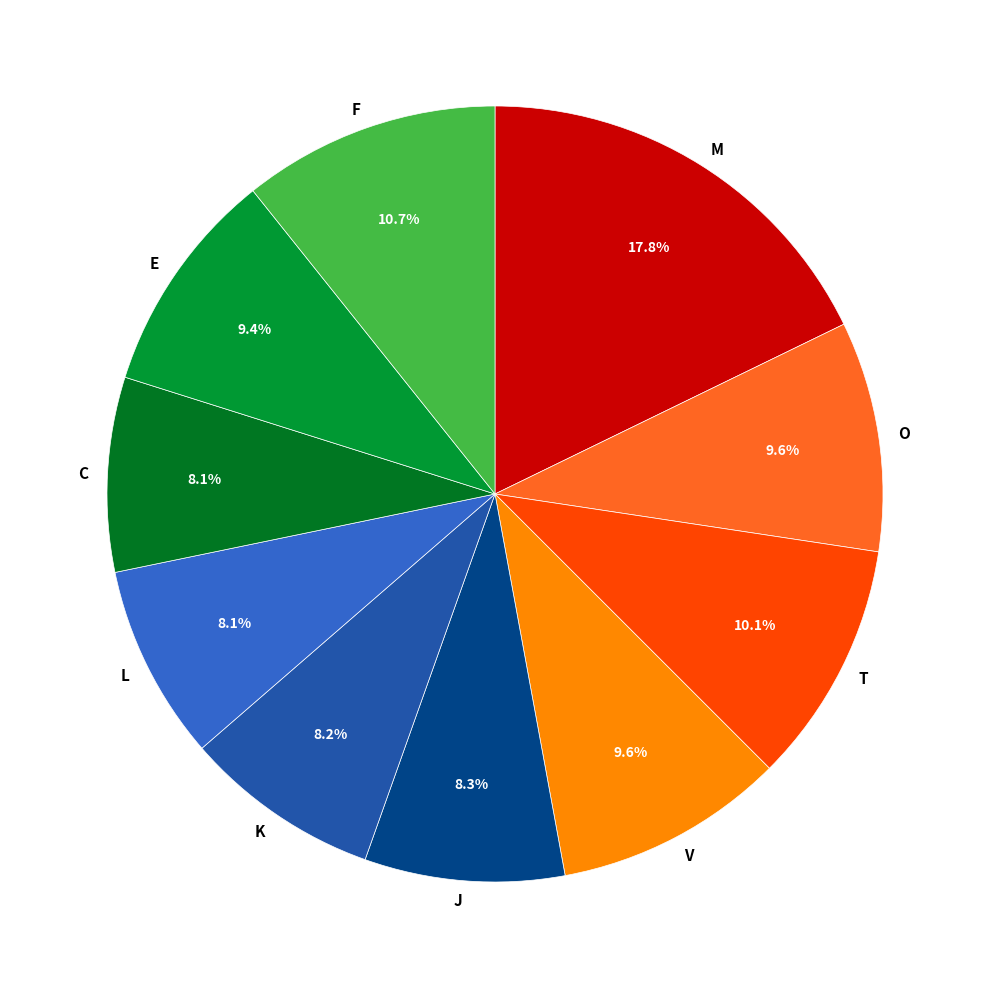

How many slices are in this pie chart?

10